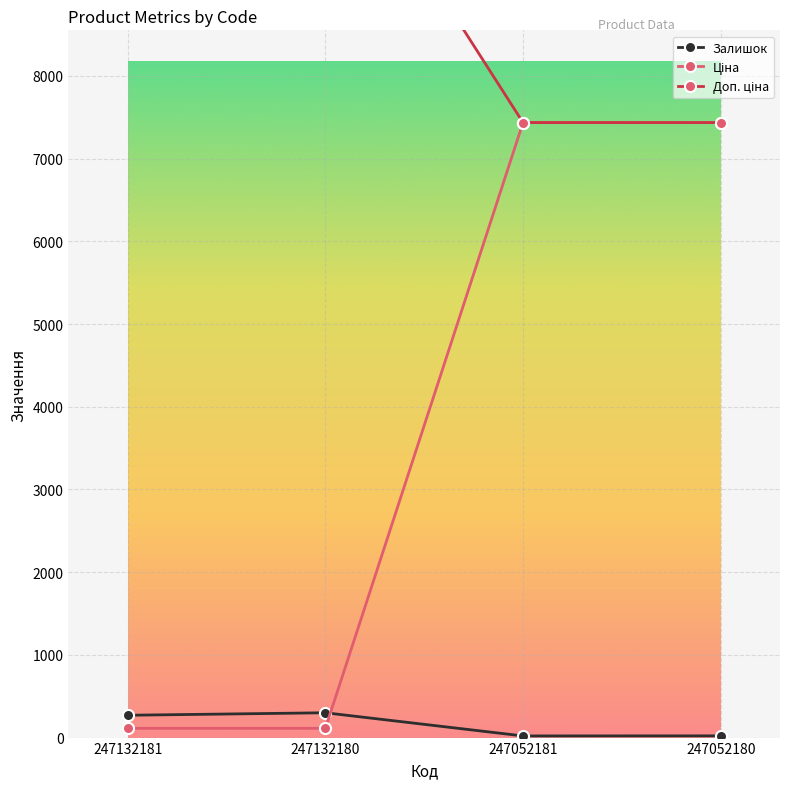

True or false: Залишок and Доп. ціна intersect in this chart.

True